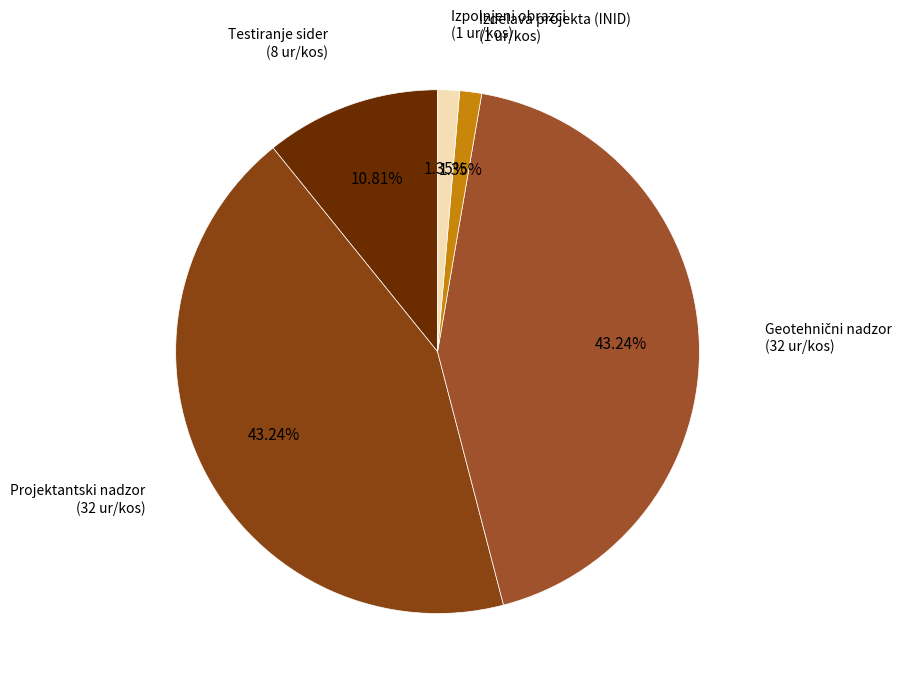

Combined, what portion of the pie is Izpolnjeni obrazci and Projektantski nadzor?

44.6%